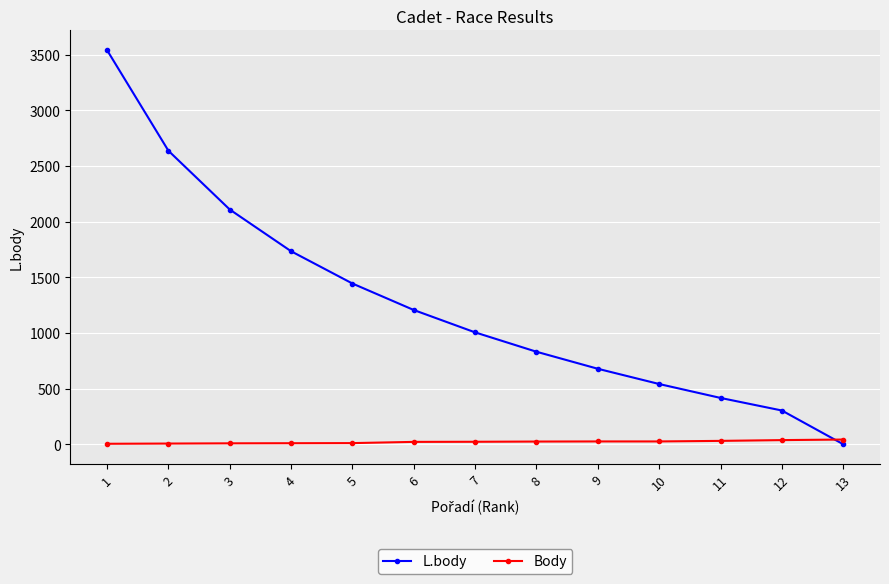

Rank the series at 8 from lowest to highest value.

Body, L.body